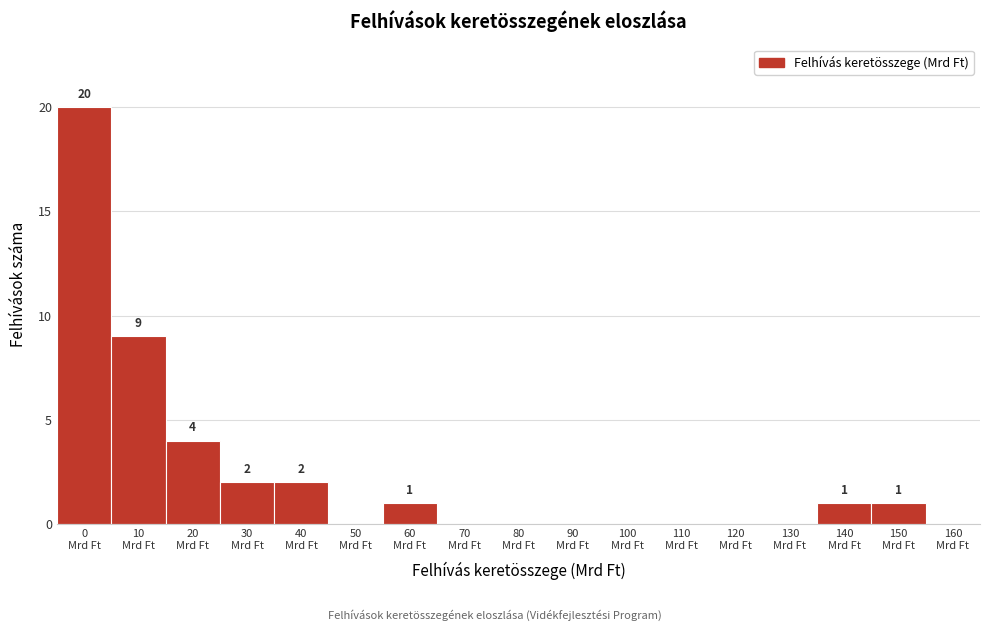

What is the sum of all values?

40